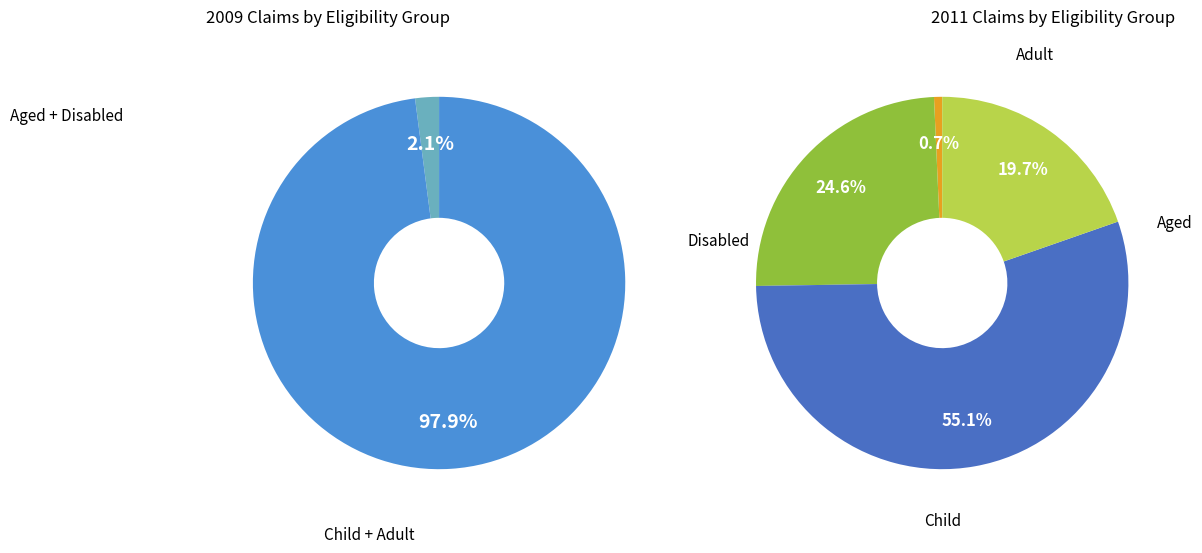

Is Aged the majority of the pie?

No